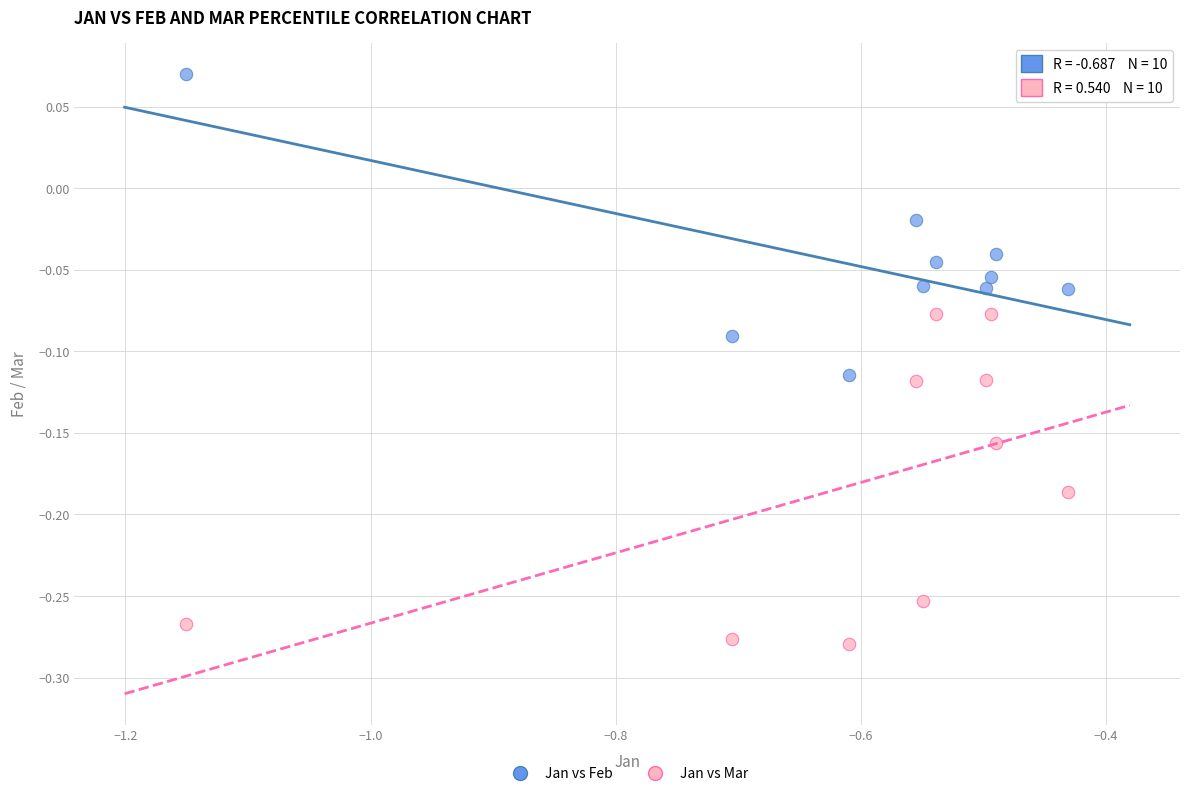

Which series has the largest Y range (max minus min)?

Jan vs Mar